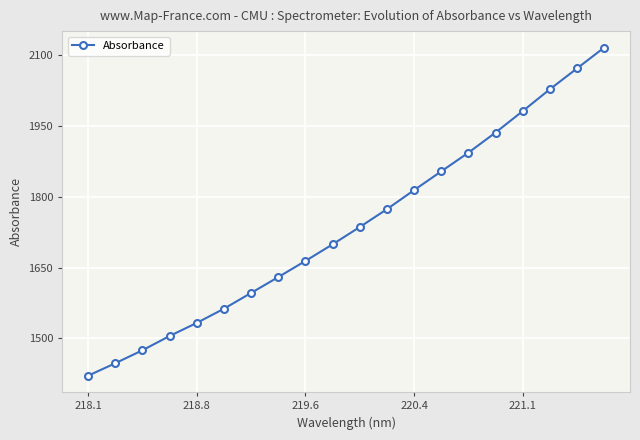

Reading right to left, transcribe all the data shown in this chart.

2115.8	2071.7	2027.5	1981.3	1936.0	1893.3	1853.8	1814.1	1773.7	1736.0	1699.3	1664.1	1630.0	1596.4	1563.0	1532.9	1505.2	1475.0	1447.5	1421.1